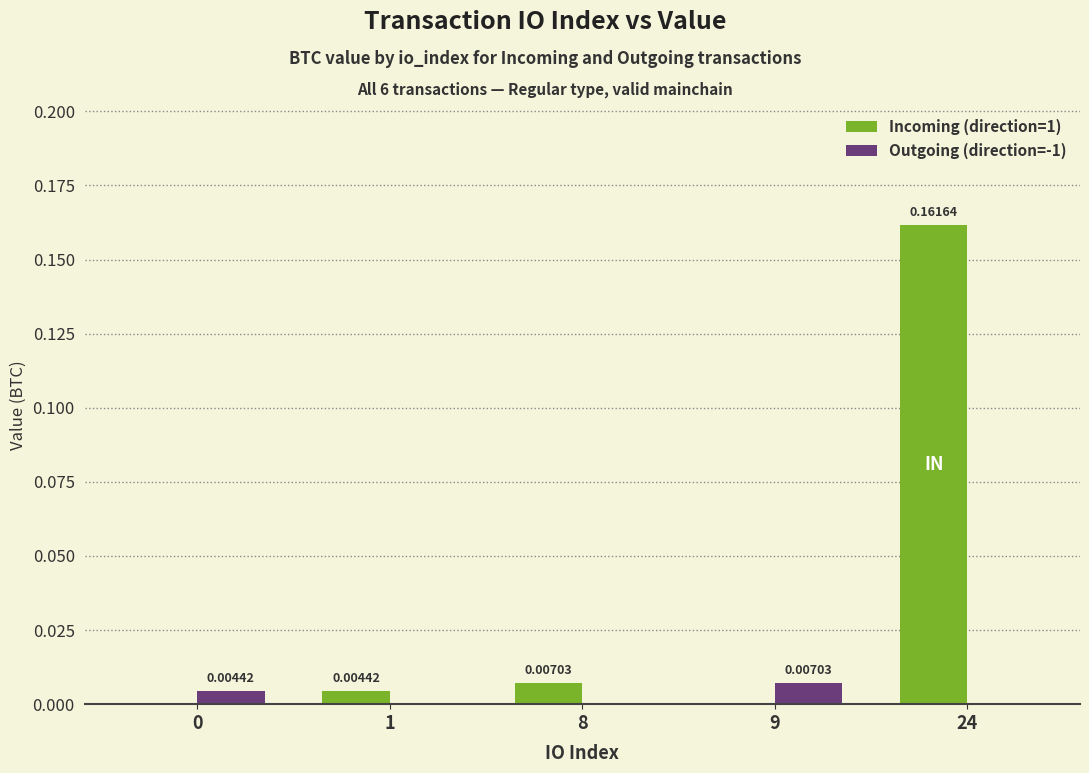

How many categories are shown in the chart?

5